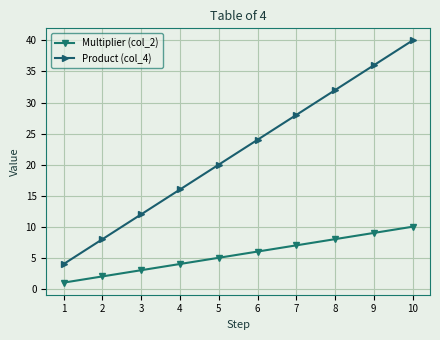

What is the total value across all series at 2?

10